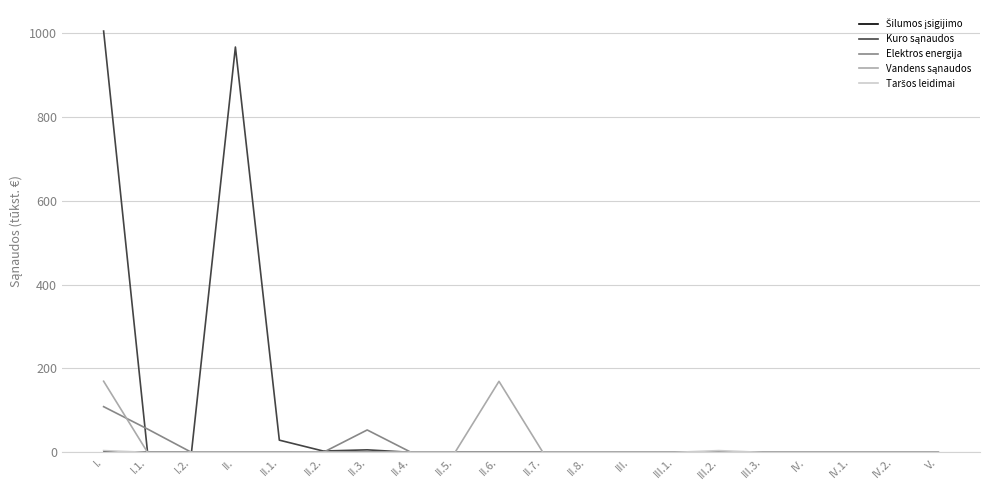

At which category is the sum across all series the highest?

I.